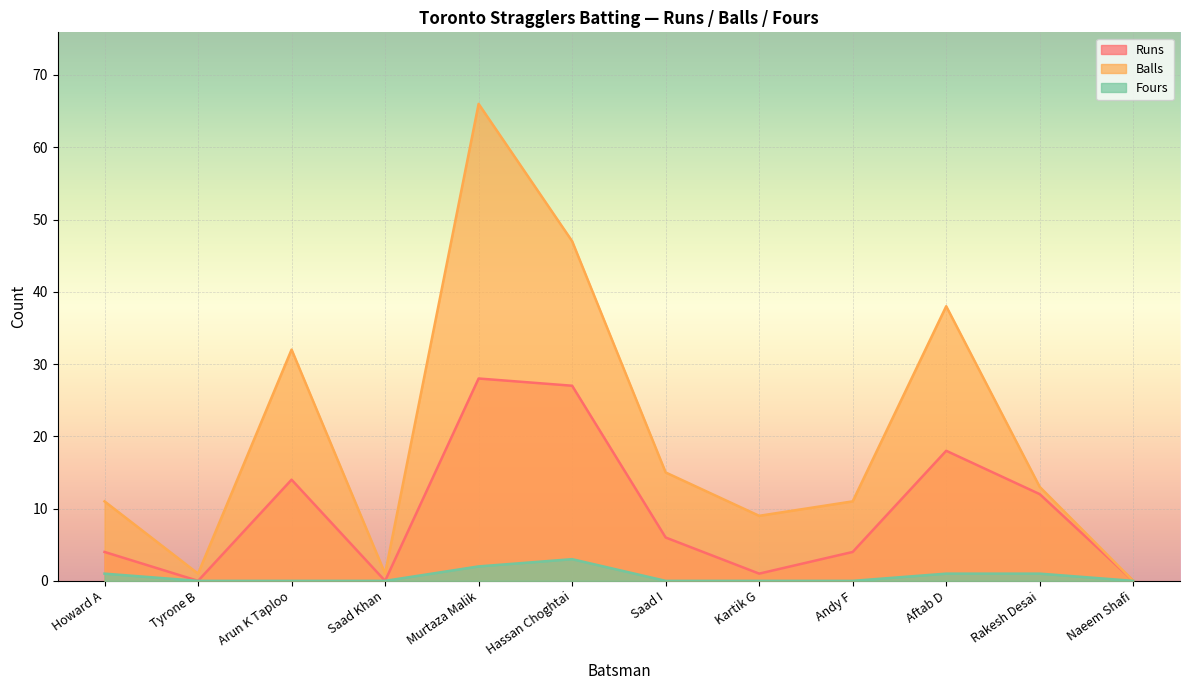

How many Fours values are between 0 and 1?

10